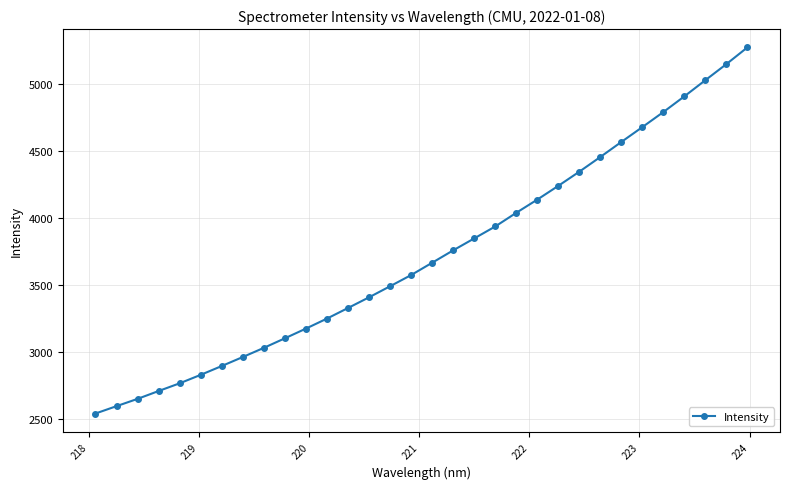

What is the difference between the second highest and minimum values?

2606.0